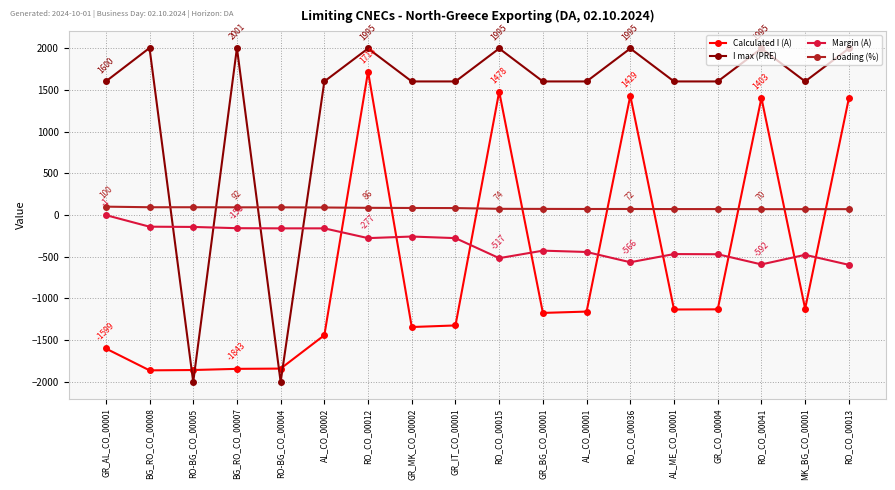

What are all the series names shown in the legend?

Calculated I (A), I max (PRE), Margin (A), Loading (%)